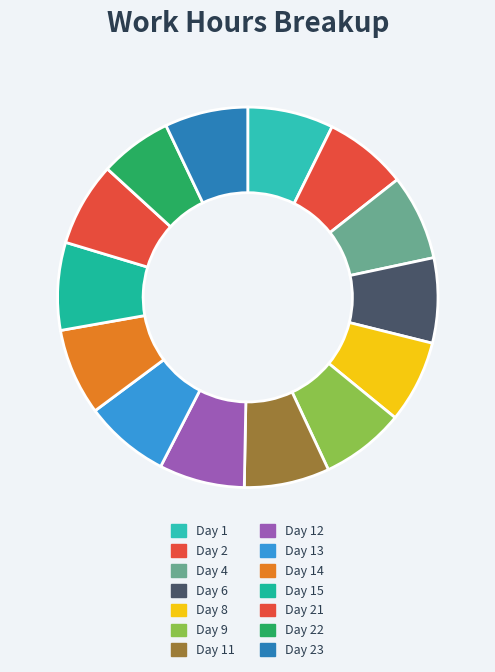

What percentage is the Day 21 slice, to the nearest percent?

7%